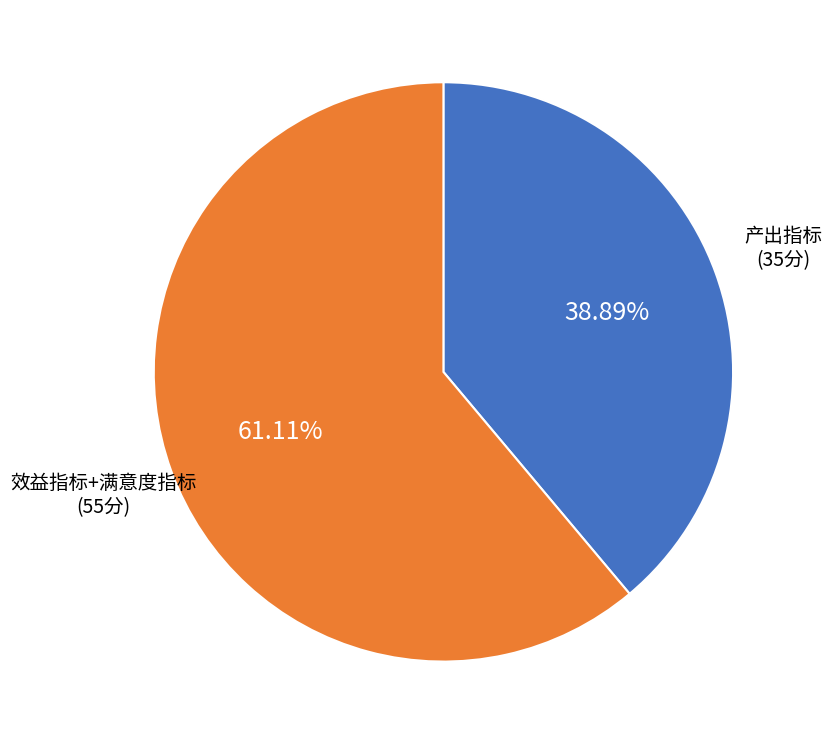

Does any single category account for the majority?

Yes